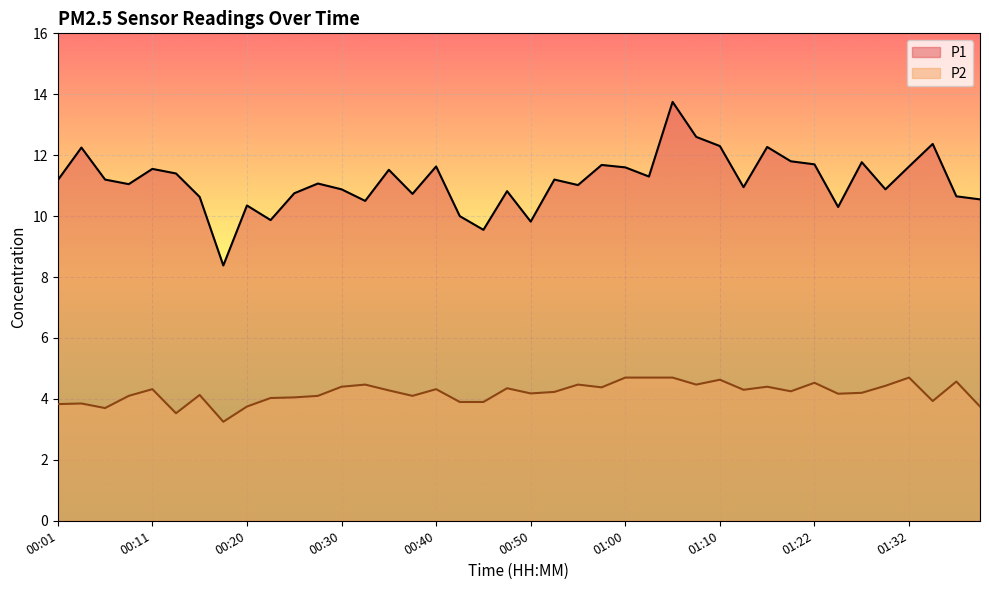

How many values in the P2 series exceed 4?

30